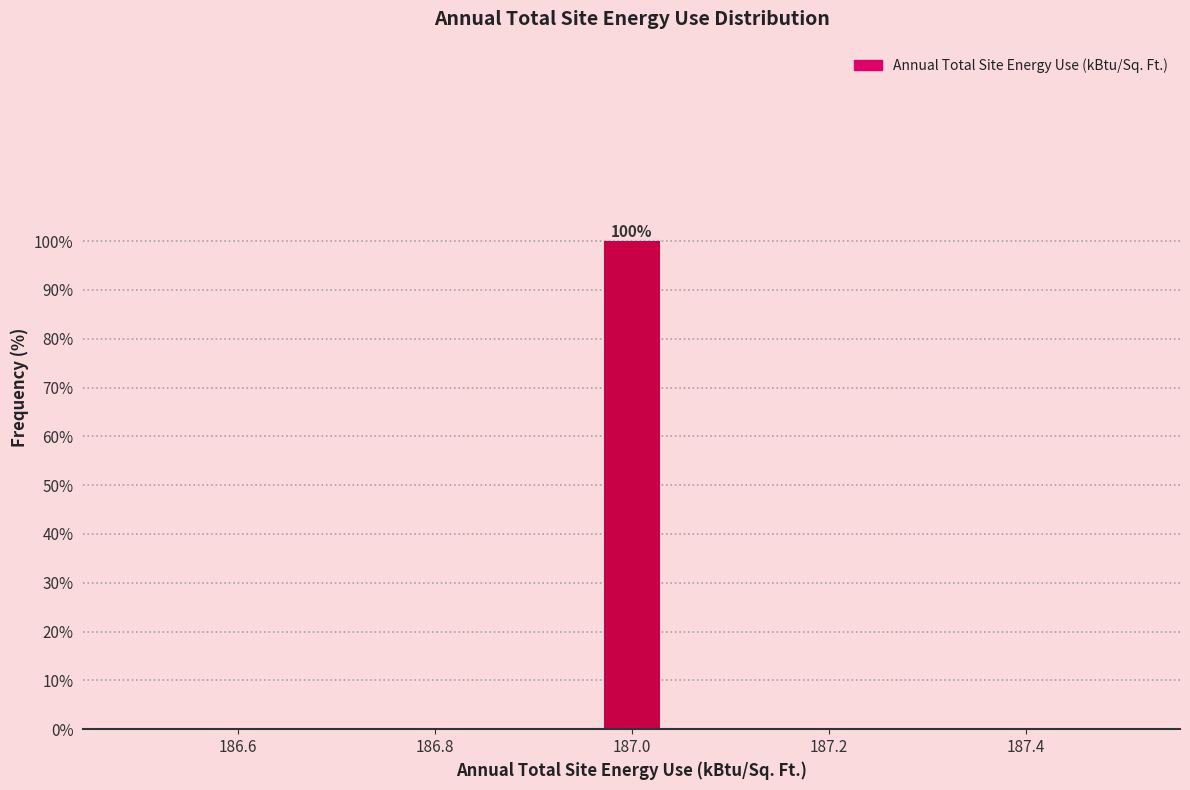

Read against the x-axis, roughly where is the centre of the tallest bar?

187.00